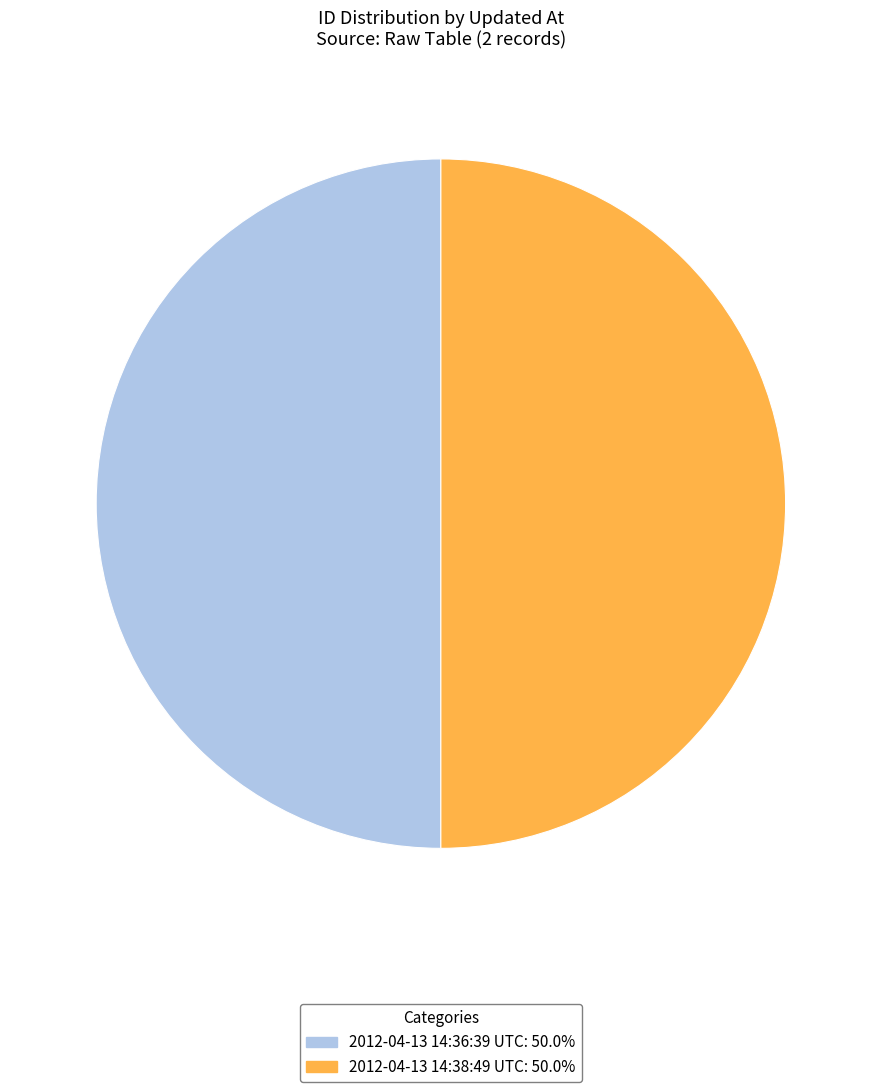

Approximately how many times larger is the value at 2012-04-13 14:36:39 UTC compared to 2012-04-13 14:38:49 UTC?

1.0